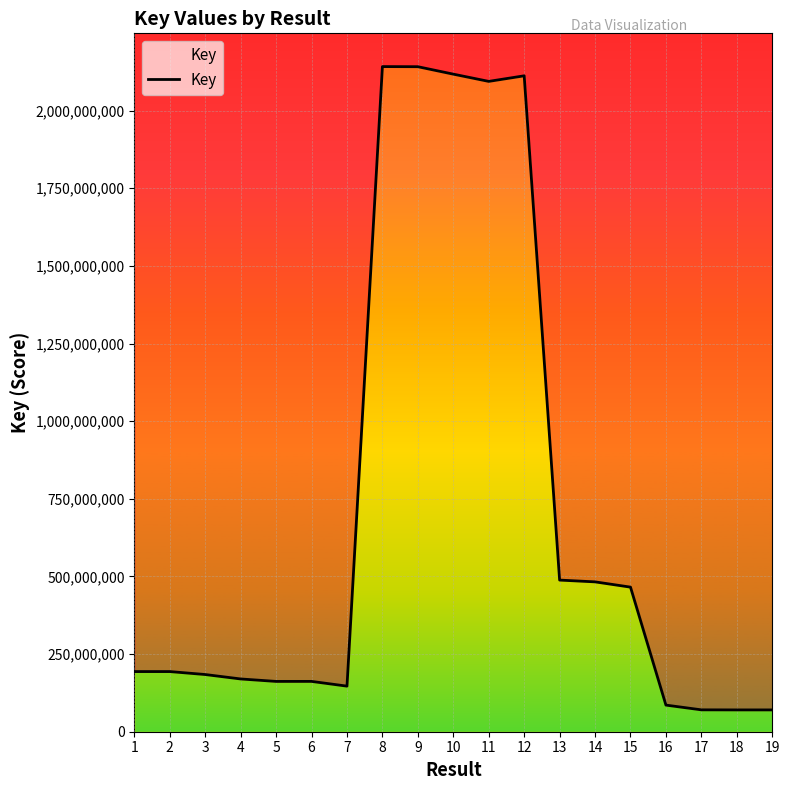

Rank the categories by value from highest to lowest.

8, 9, 10, 12, 11, 13, 14, 15, 1, 2, 3, 4, 6, 5, 7, 16, 17, 19, 18